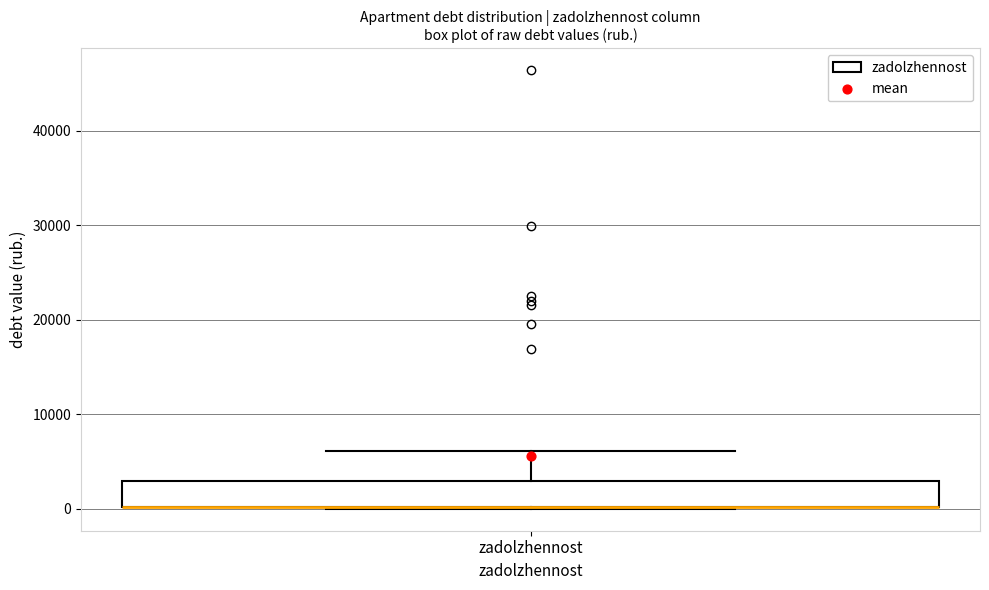

Where is the upper edge of the box for zadolzhennost on the y-axis? The values are not printed on the chart, so give them approximately, as read against the axis.

3000